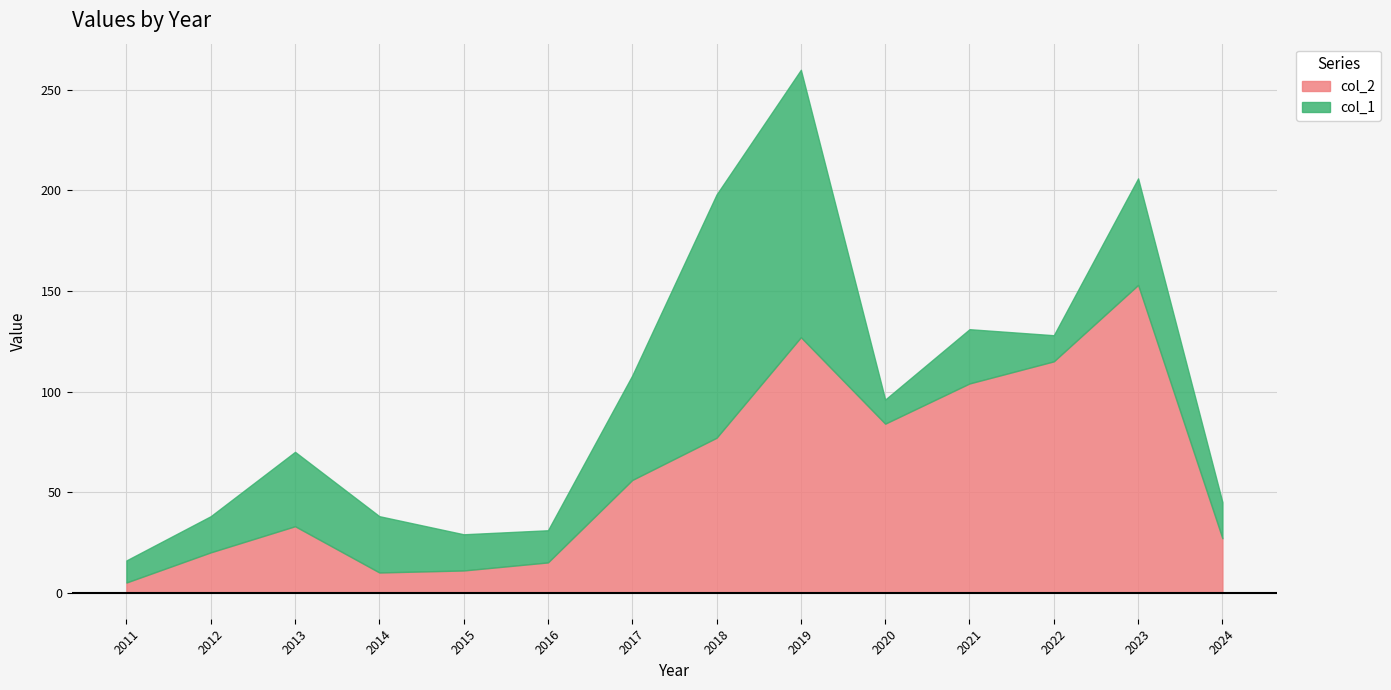

How many times do col_1 and col_2 cross each other?

5